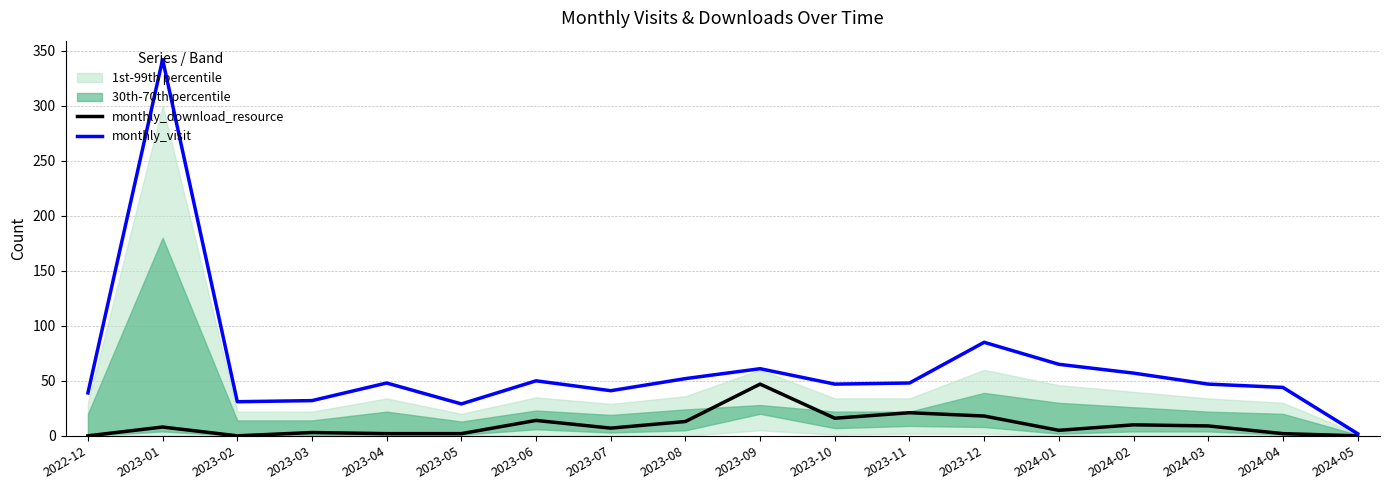

Is the value of monthly_visit at 2023-11 greater than the value of monthly_download_resource at 2023-08?

Yes